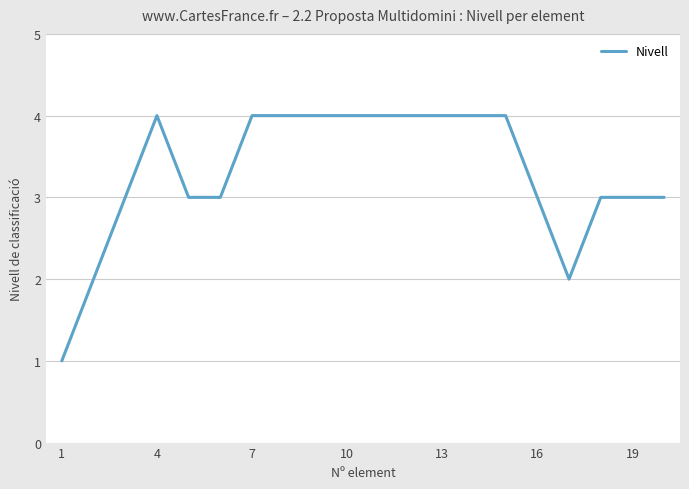

What is the difference between the maximum and second lowest values?

2